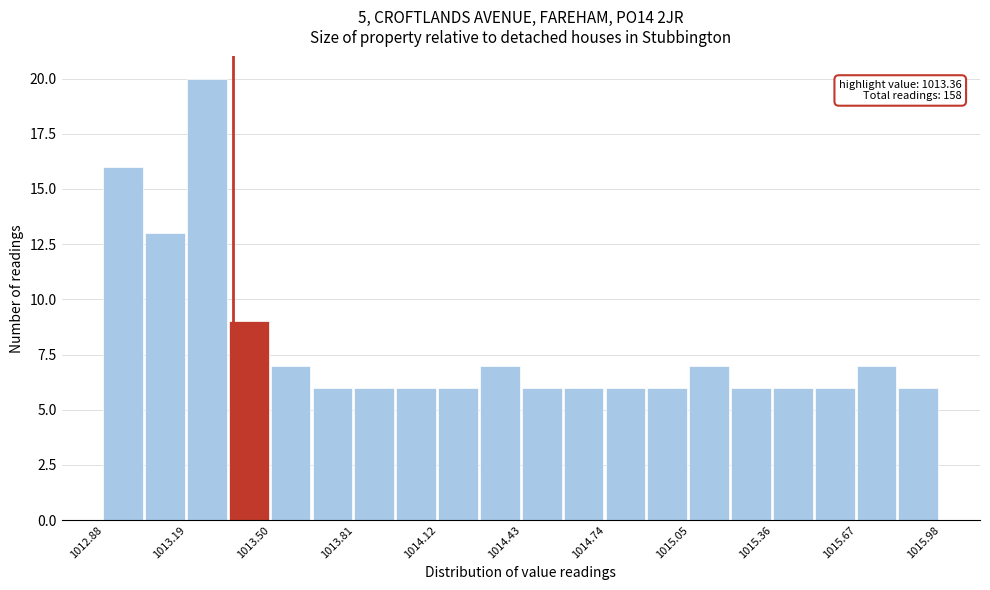

Read against the x-axis, roughly where is the centre of the tallest bar?

1013.25